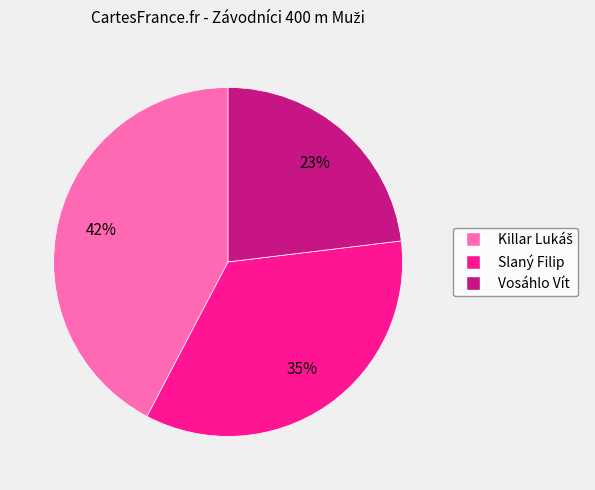

What is the ratio of the value at Slaný Filip to the value at Vosáhlo Vít?

1.5